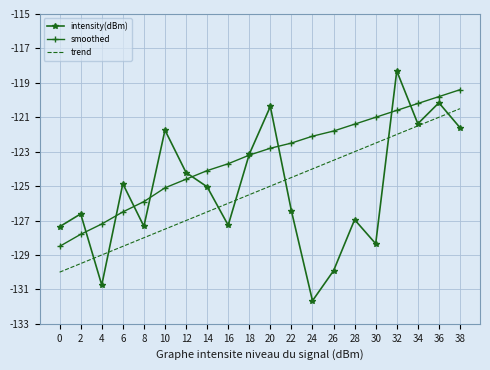

What is the sum of all smoothed values?

-2468.2